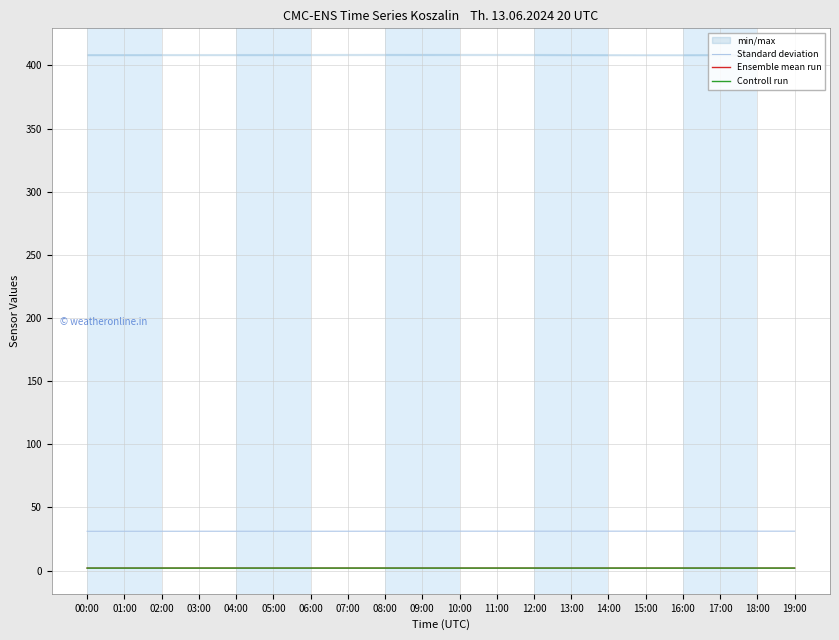

What is the label of the 18th point from the right?

02:00